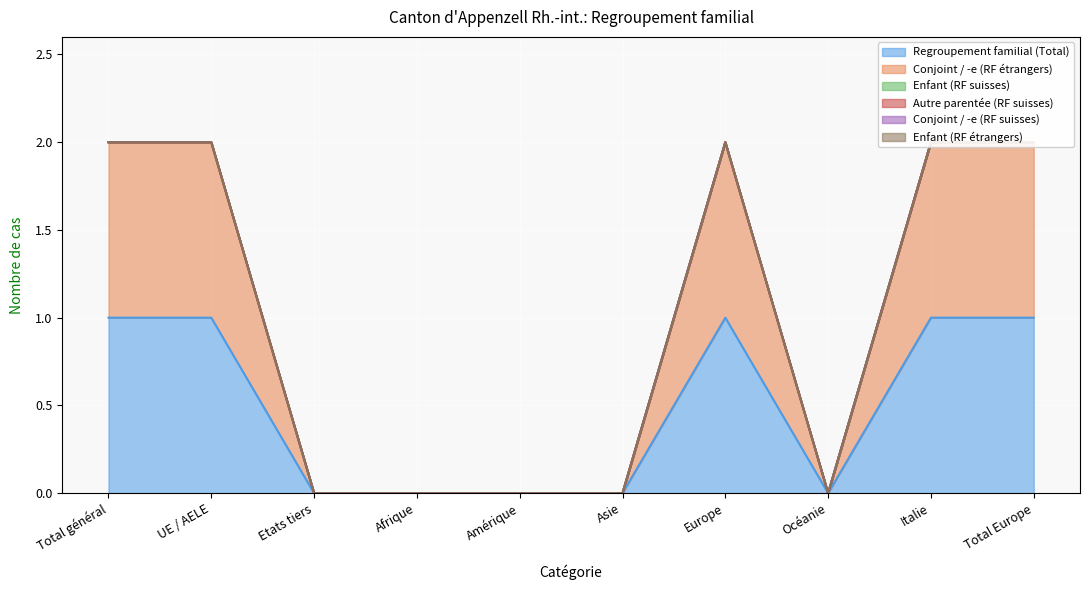

Reading left to right, extract all data points from this chart.

Regroupement familial (Total): 1	1	0	0	0	0	1	0	1	1
Conjoint / -e (RF étrangers): 1	1	0	0	0	0	1	0	1	1
Enfant (RF suisses): 0	0	0	0	0	0	0	0	0	0
Autre parentée (RF suisses): 0	0	0	0	0	0	0	0	0	0
Conjoint / -e (RF suisses): 0	0	0	0	0	0	0	0	0	0
Enfant (RF étrangers): 0	0	0	0	0	0	0	0	0	0